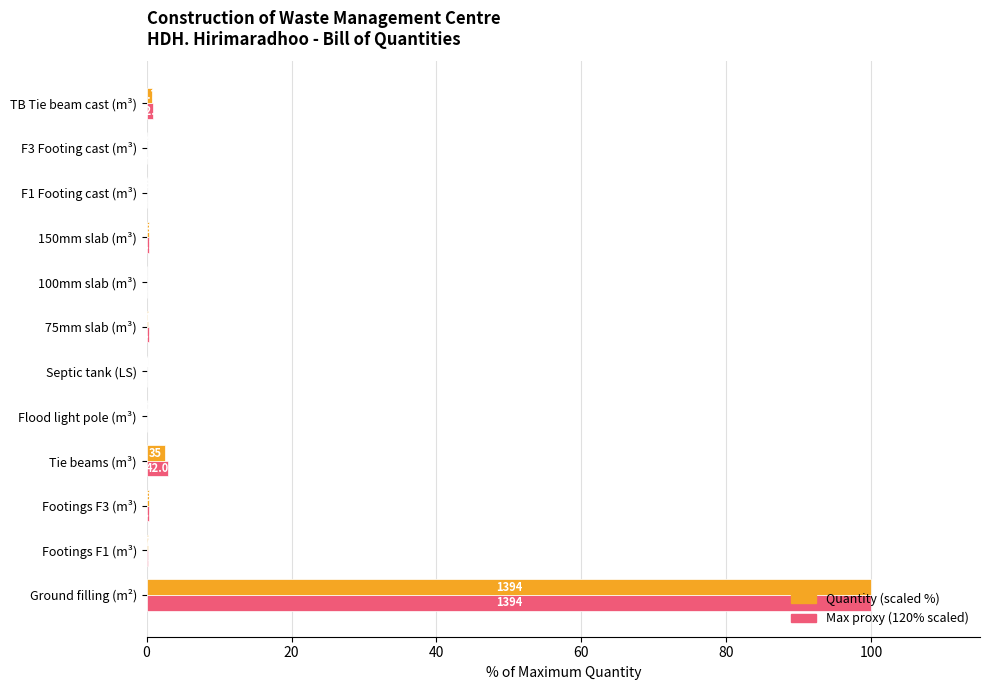

Reading left to right, what are all the values shown in this chart?

Maximum quantity (scaled): 100.0	0.2	0.3	3.0	0.0	0.1	0.3	0.1	0.4	0.1	0.1	0.9
Quantity (% of max): 100.0	0.2	0.3	2.5	0.0	0.1	0.2	0.1	0.3	0.1	0.1	0.8